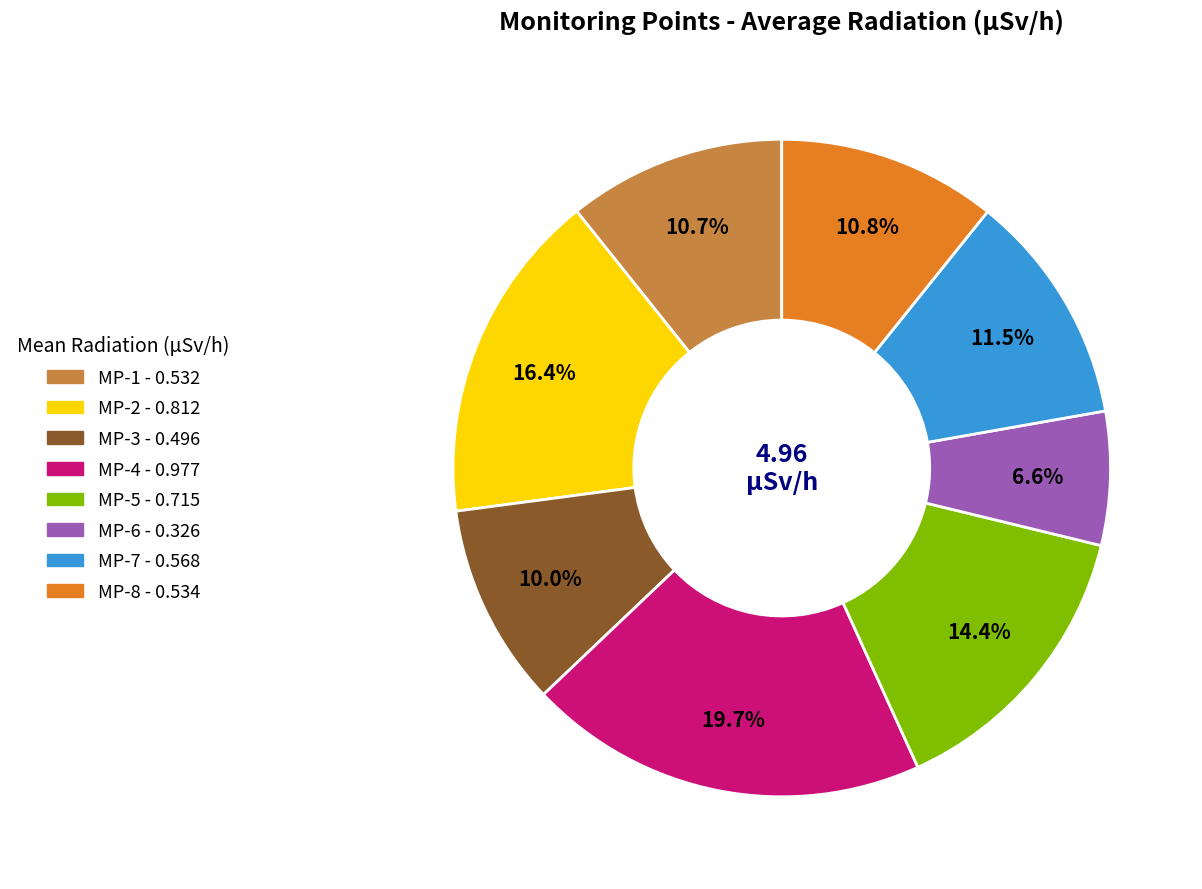

What portion of the pie excludes MP-5?

85.6%